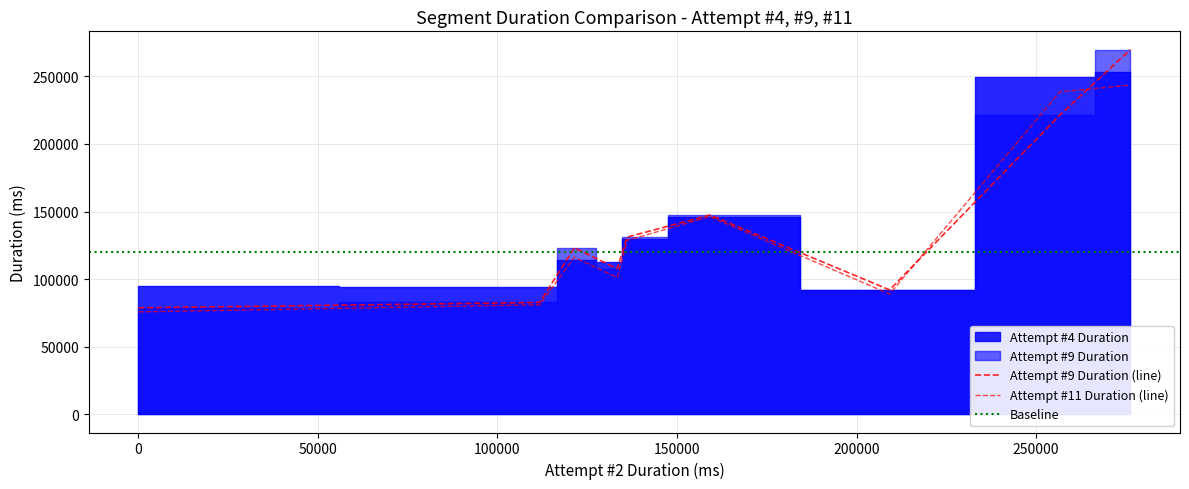

How many lines are shown in the chart?

3